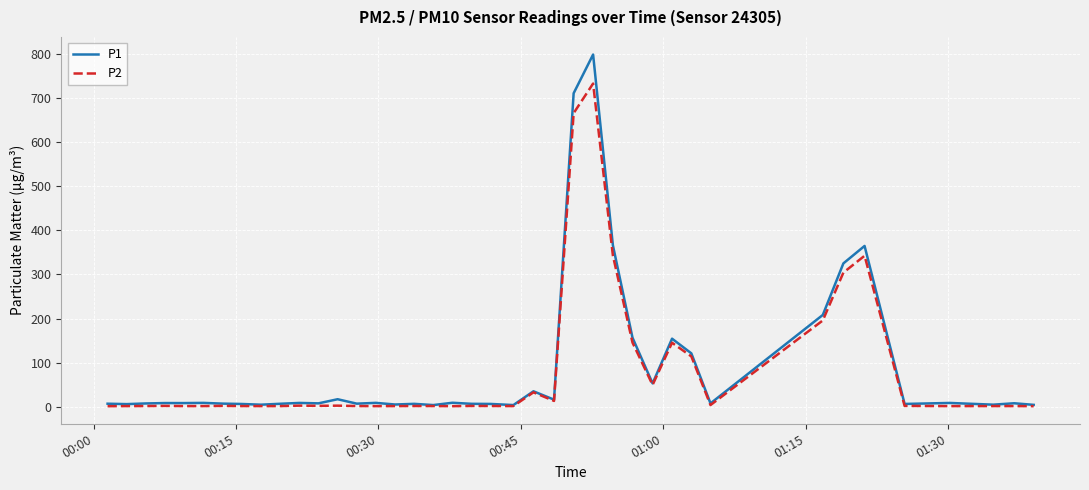

How many categories are shown in the chart?

40